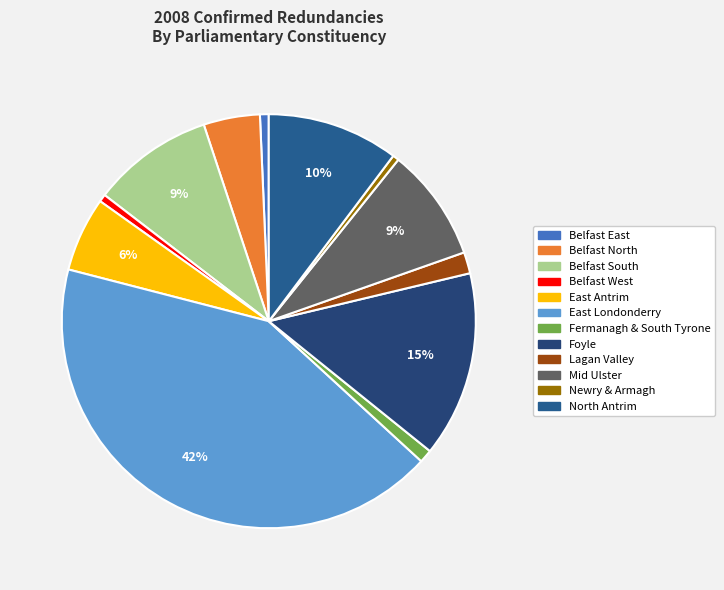

Does Fermanagh & South Tyrone account for over 50% of the chart?

No